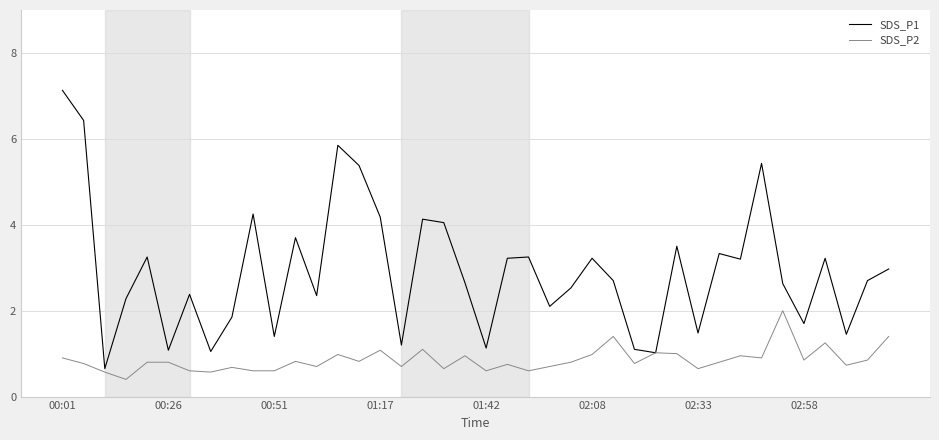

What is the difference between the second highest and second lowest values in the SDS_P1 series?

5.4